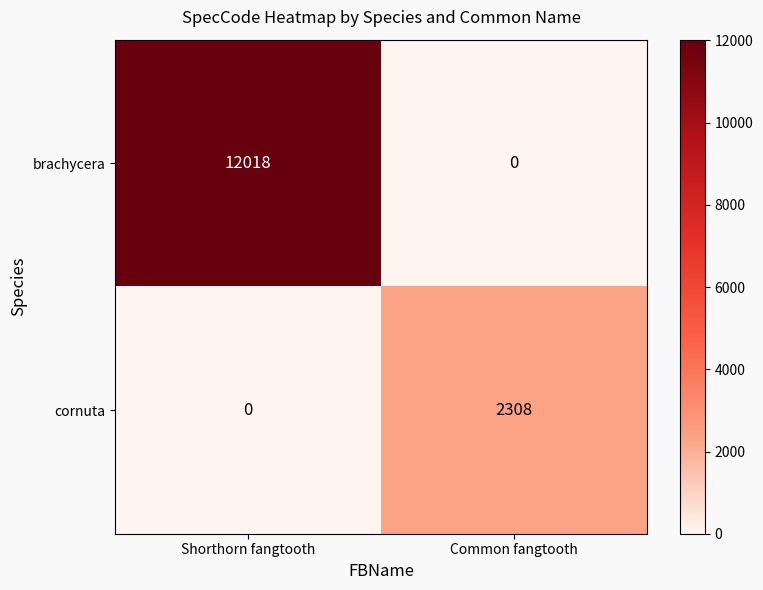

How many distinct data groups are displayed?

2